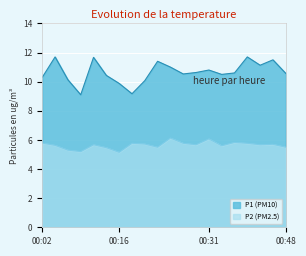

Rank the series at 00:48 from highest to lowest value.

P1, P2